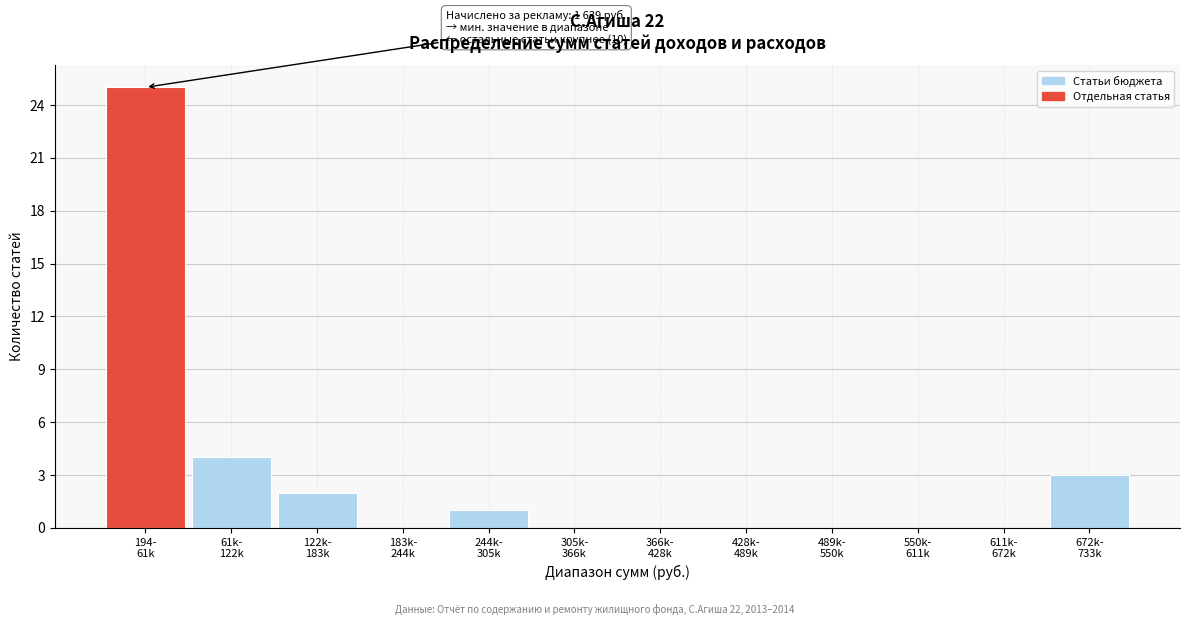

What is the sum of all values?

35